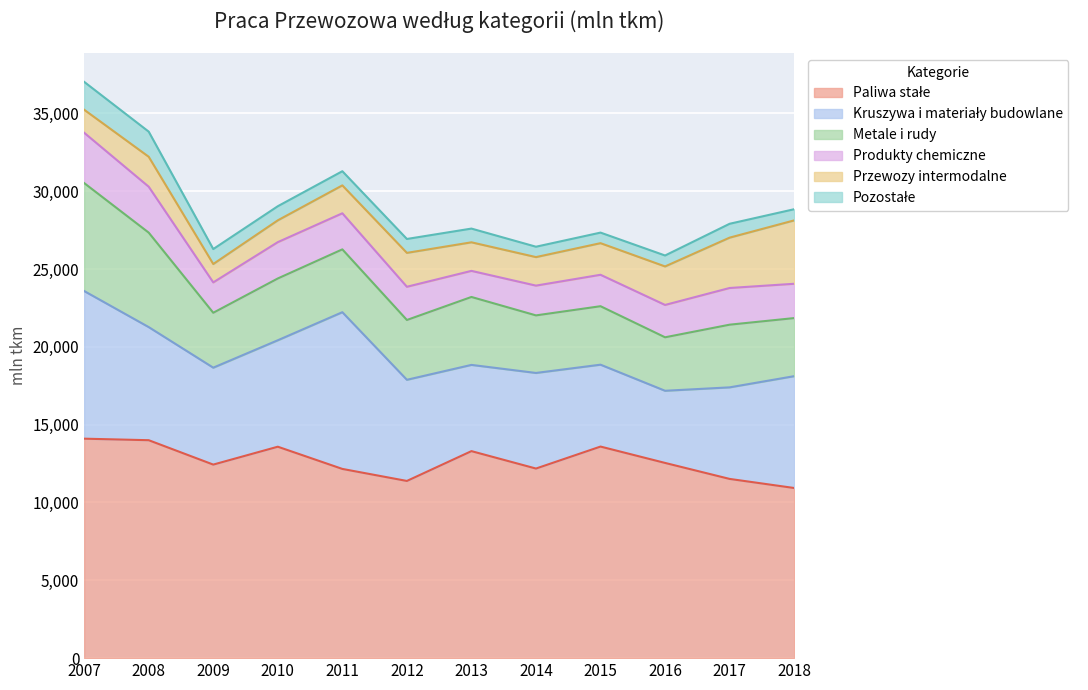

True or false: Produkty chemiczne and Metale i rudy intersect in this chart.

False